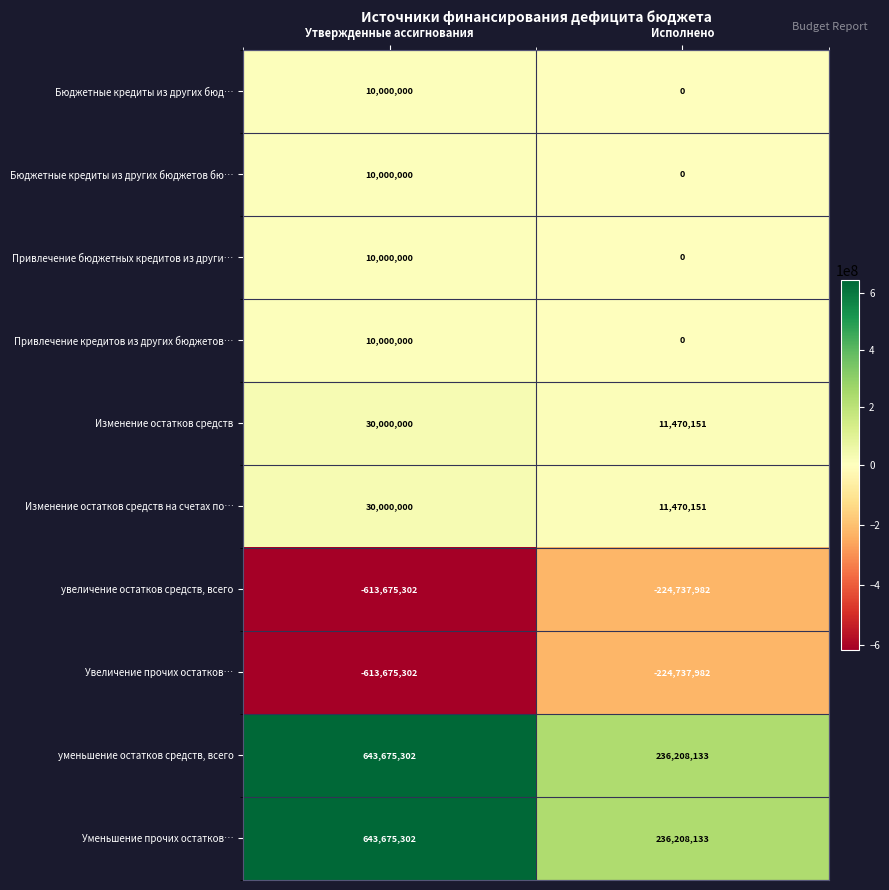

Count the number of categories in the chart.

2